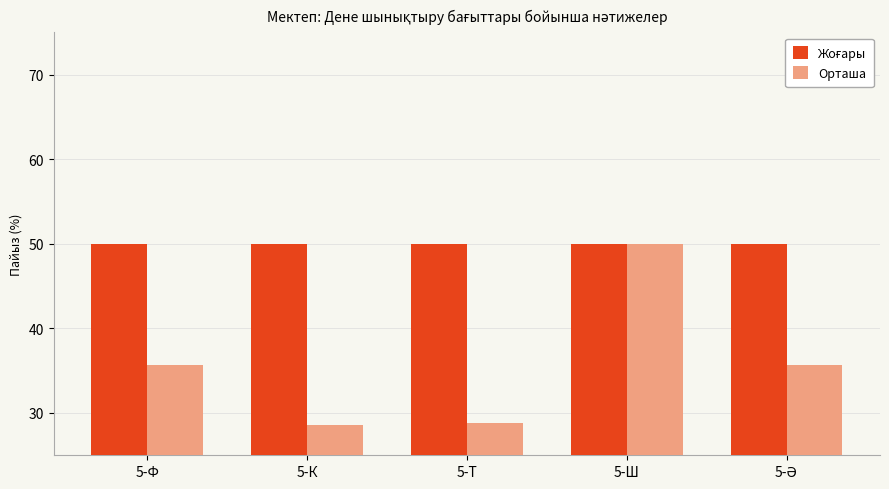

What is the label of the 4th bar from the left?

5-Ш